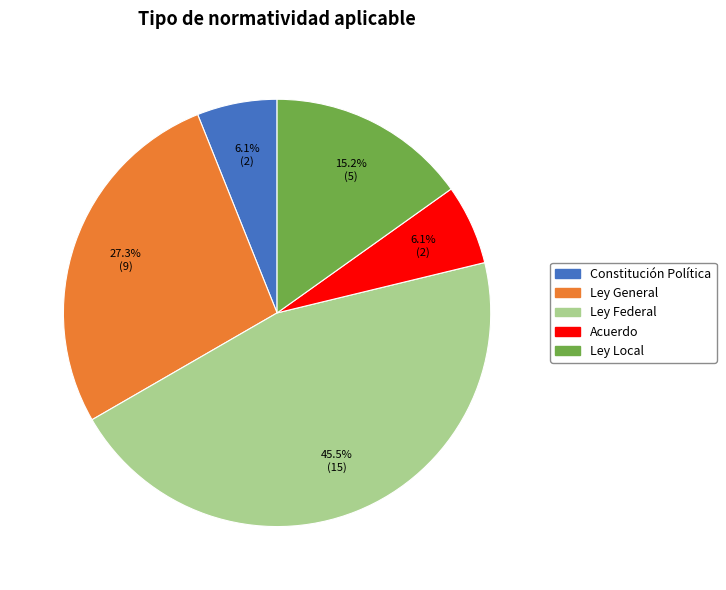

The Acuerdo slice represents 6% of the pie. True or false?

True